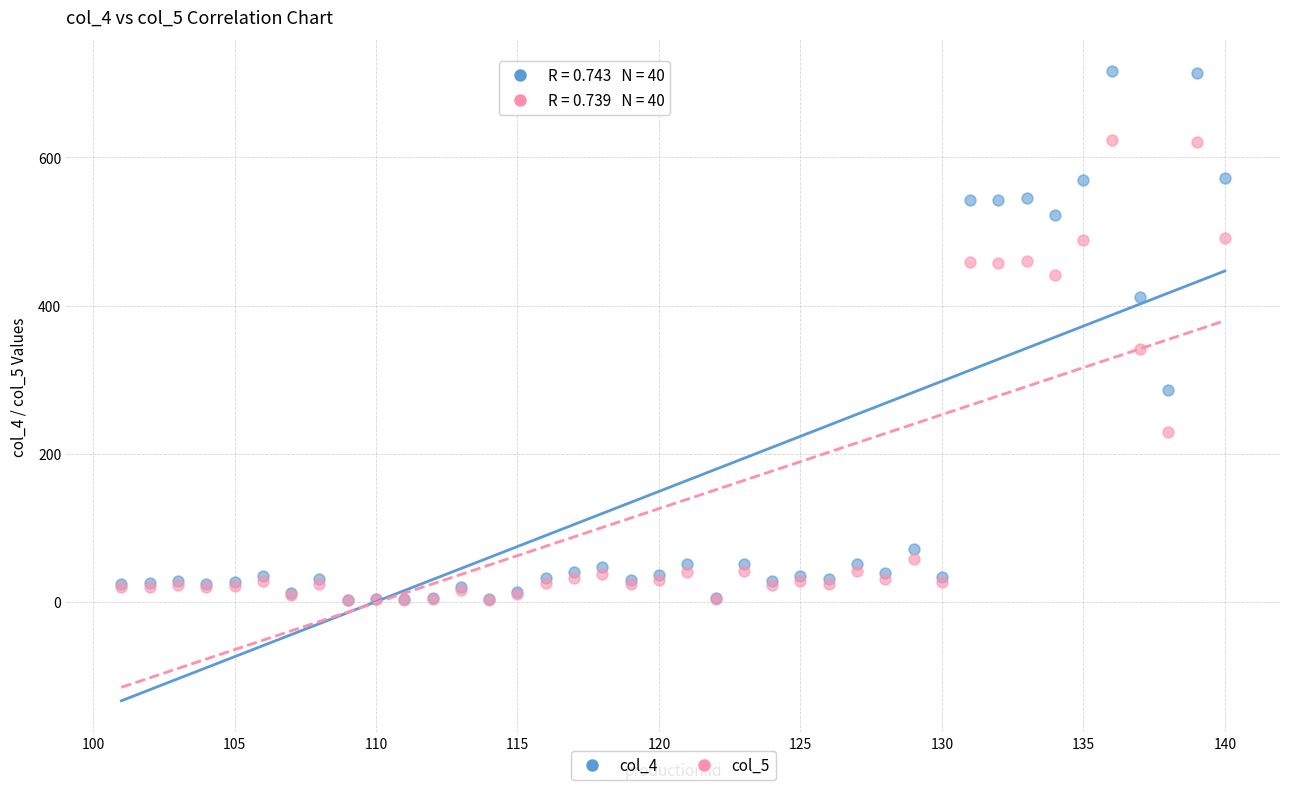

Across all series, what Y value is closest to 359?

341.4